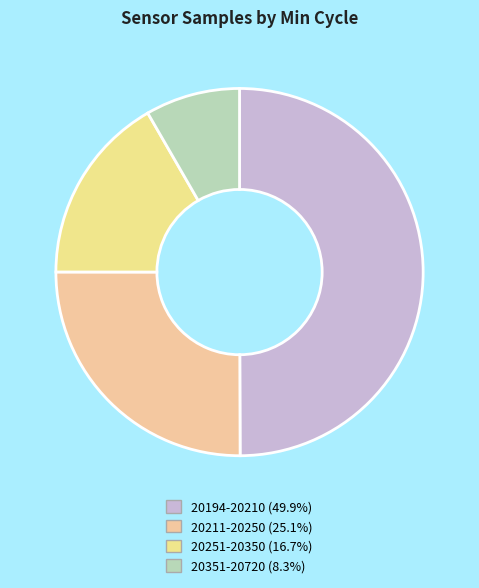

How many slices are in this pie chart?

4